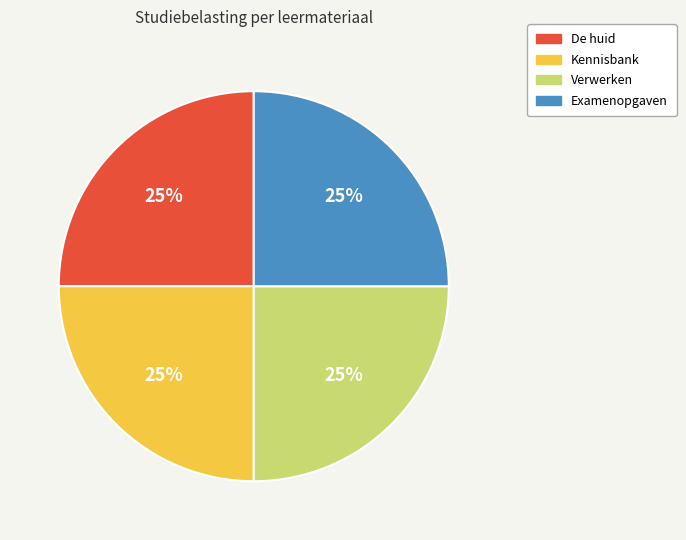

Does Kennisbank account for over 50% of the chart?

No